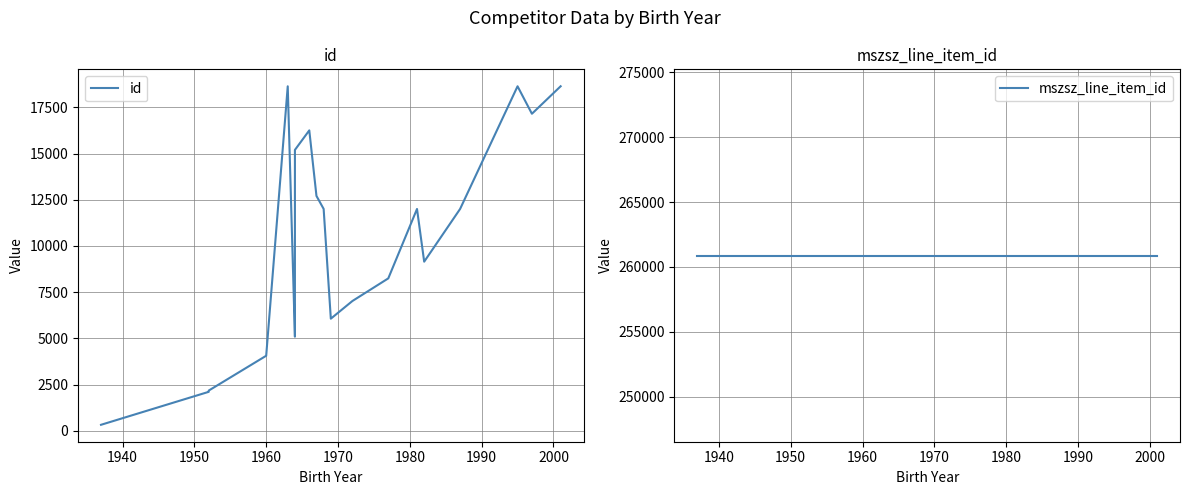

True or false: id has more than 2 points higher than both neighbors.

True